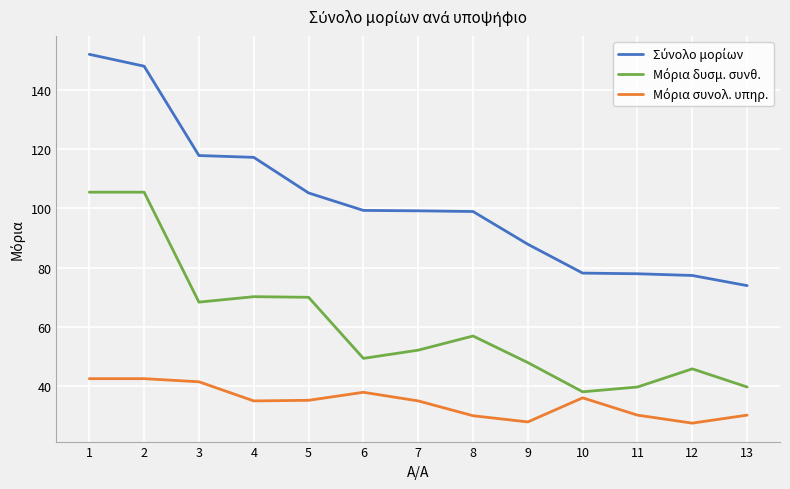

What is the maximum value shown in the chart?

151.9